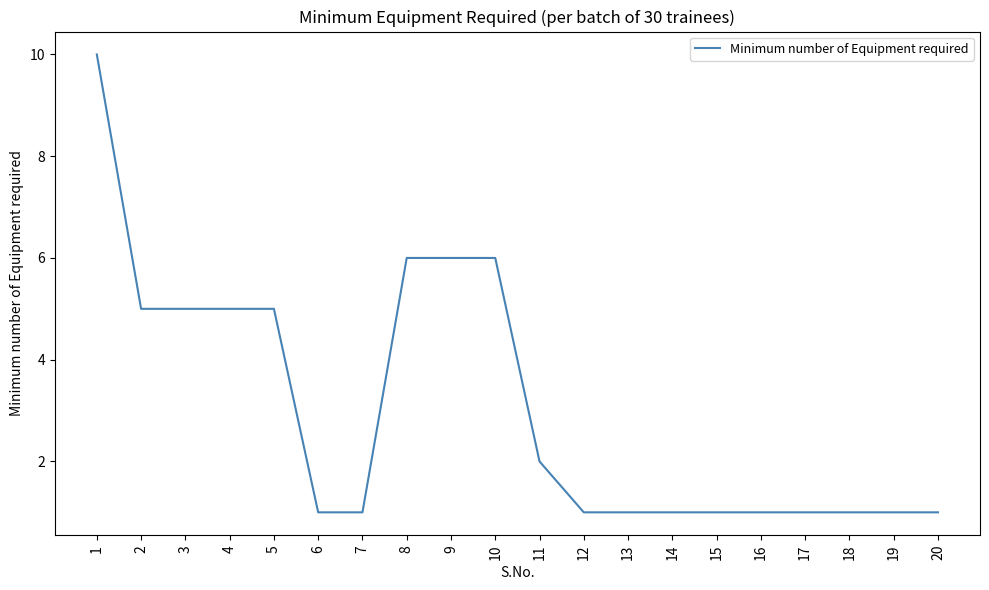

Between 20 and 8, which is larger?

8